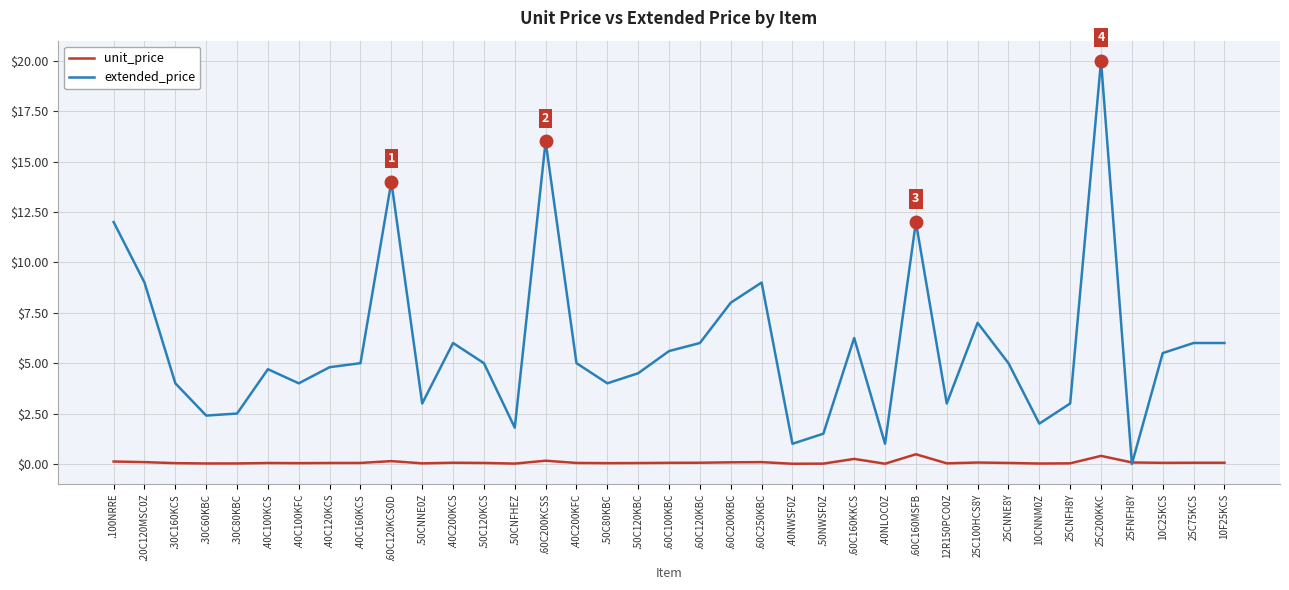

What is the sum of all unit_price values?

3.0